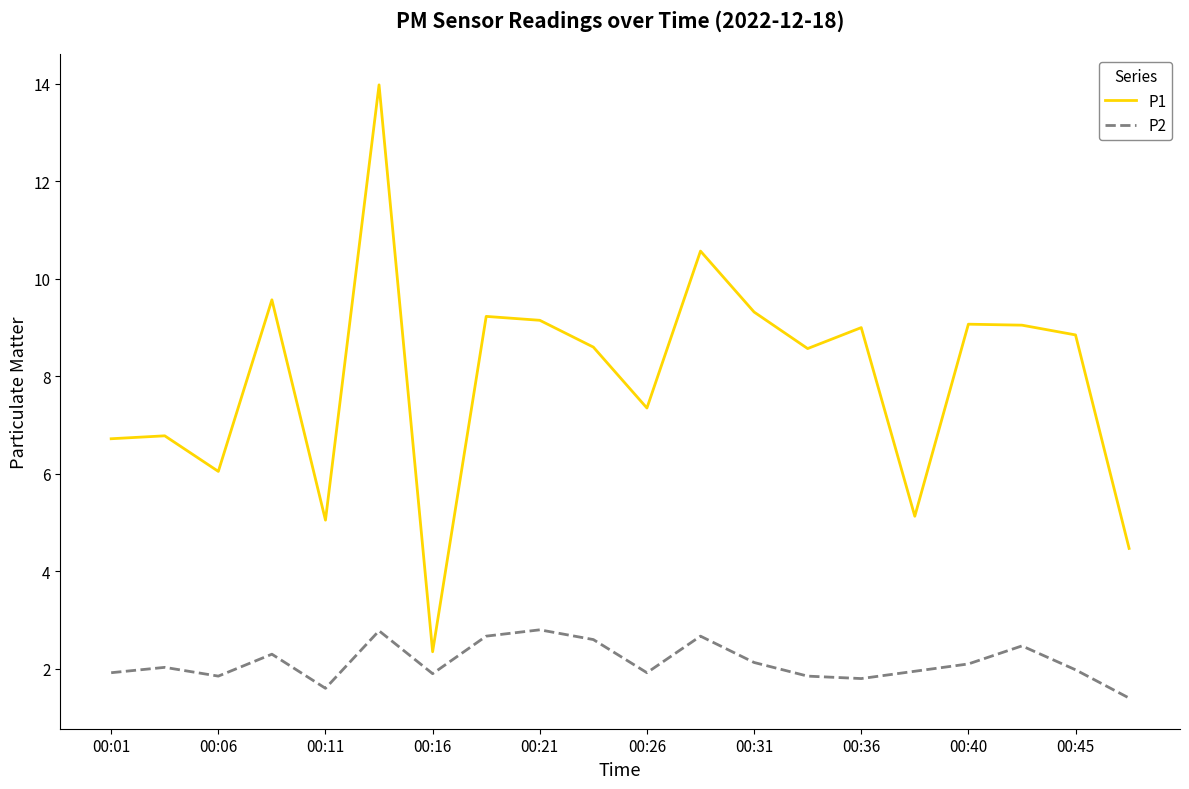

How many series are shown in this chart?

2